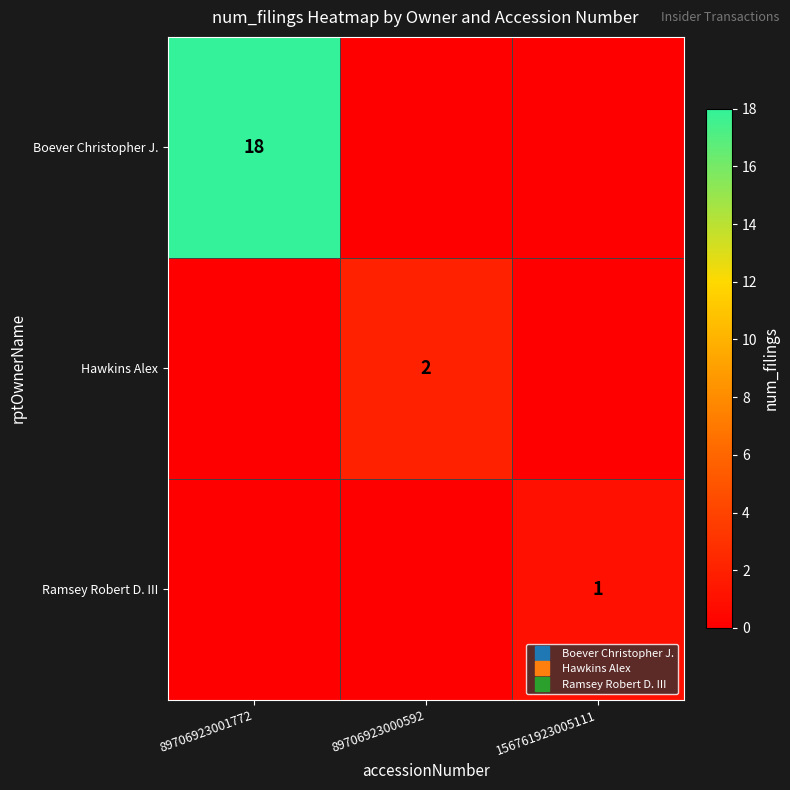

What is the spread (max minus min) of values at 156761923005111?

1